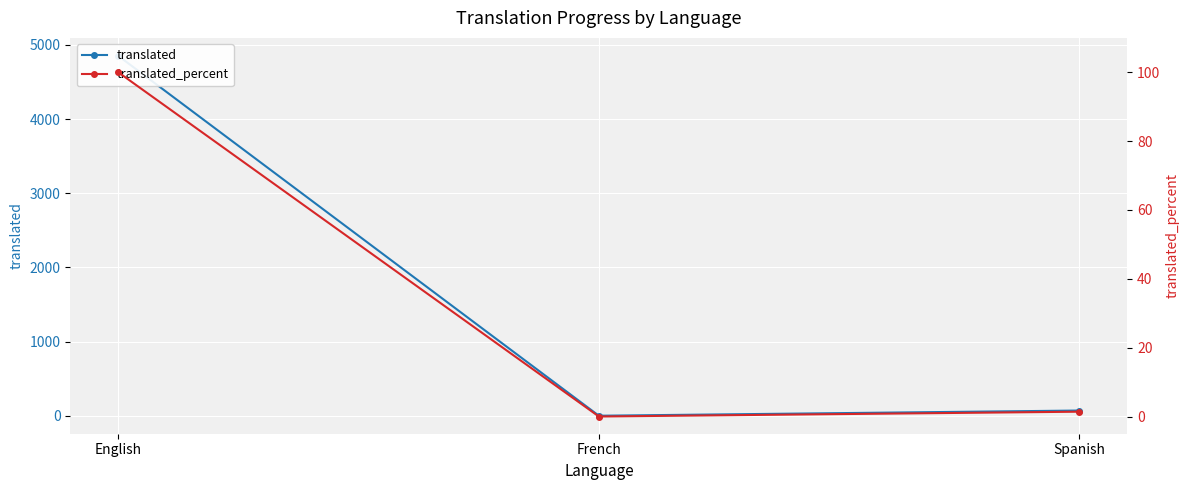

Between Spanish and English, which is larger?

English